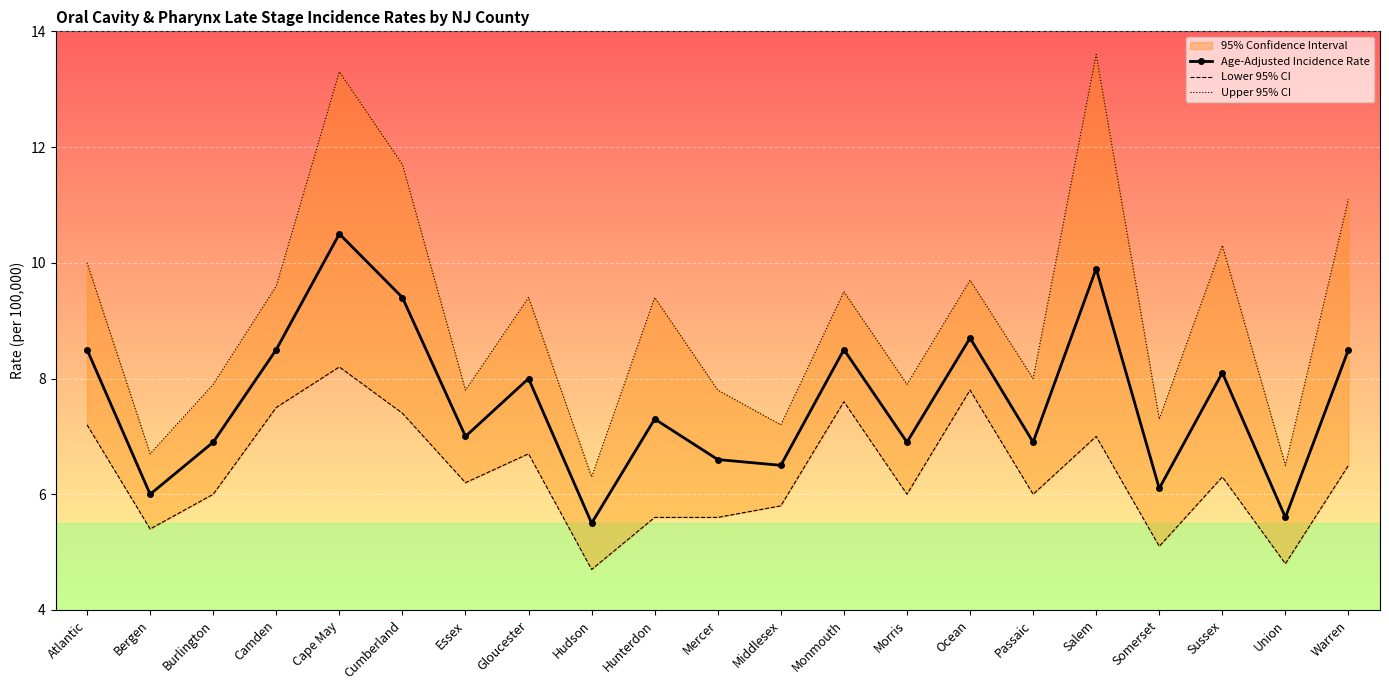

At which category does the chart reach its peak across all series?

Salem